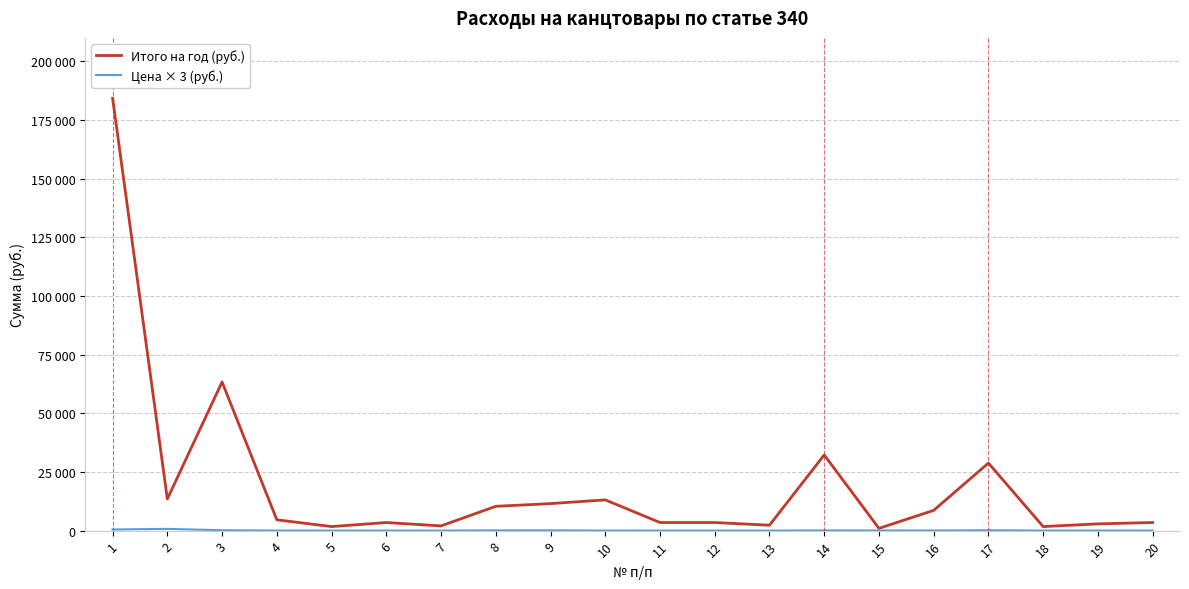

Reading left to right, extract all data points from this chart.

Итого на год (руб.): 184320.0	13500.0	63360.0	4608.0	1728.0	3456.0	2016.0	10368.0	11520.0	13104.0	3456.0	3456.0	2304.0	32256.0	960.0	8640.0	28800.0	1728.0	2880.0	3456.0
Цена × 3 (руб.): 480.0	750.0	165.0	24.0	9.0	18.0	10.5	108.0	120.0	9.8	18.0	18.0	6.0	84.0	60.0	45.0	150.0	18.0	30.0	36.0